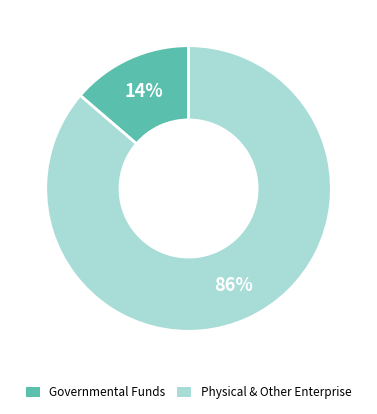

Which has a higher value, Governmental Funds or Physical & Other Enterprise?

Physical & Other Enterprise